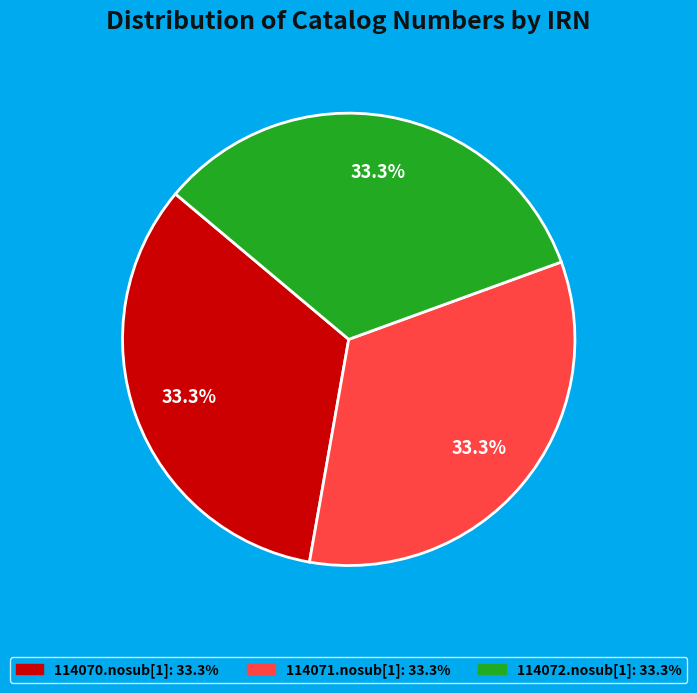

To the nearest percent, what percentage of the pie is 114070.nosub[1]?

33%